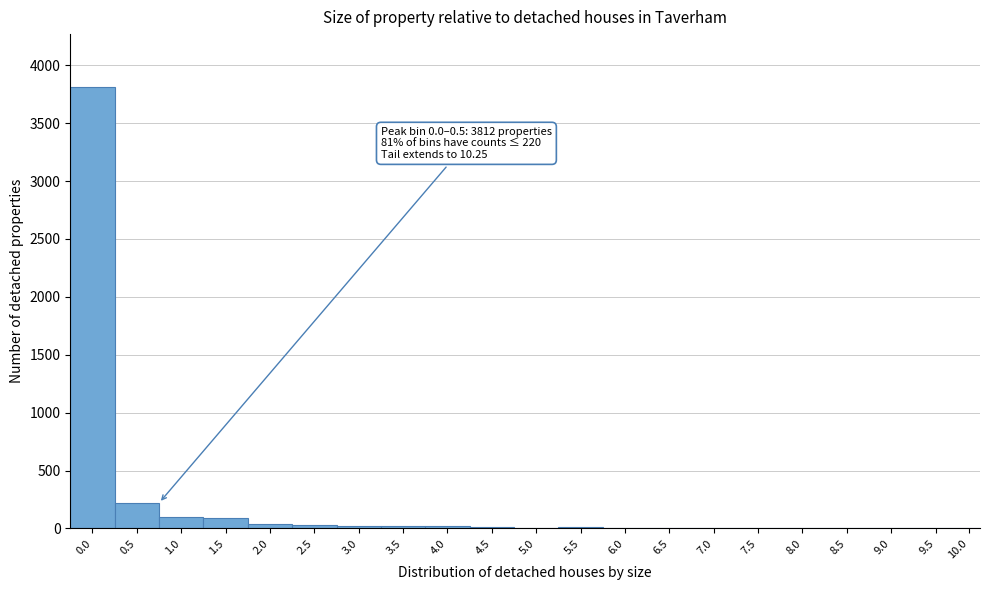

What is the greatest value displayed?

3812